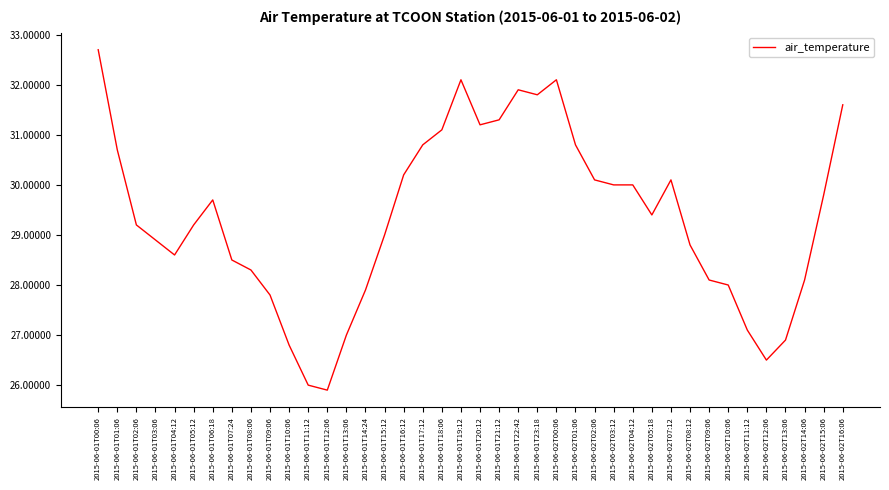

What is the difference between the values at 2015-06-01T04:12 and 2015-06-01T02:06?

0.6